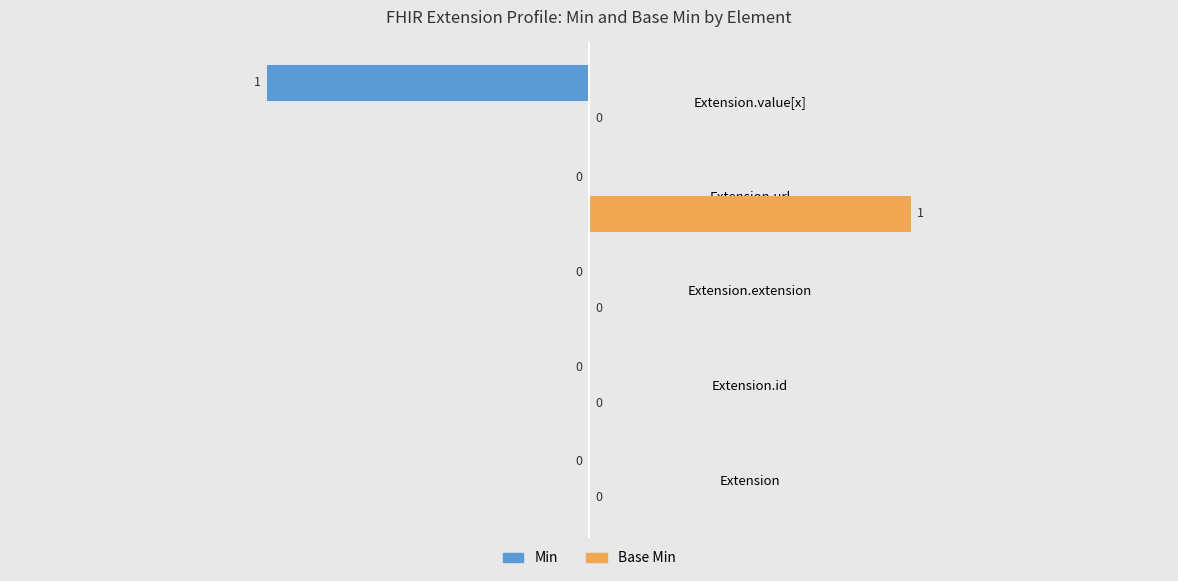

Between Extension.id and Extension.value[x], which series saw the biggest shift?

Min